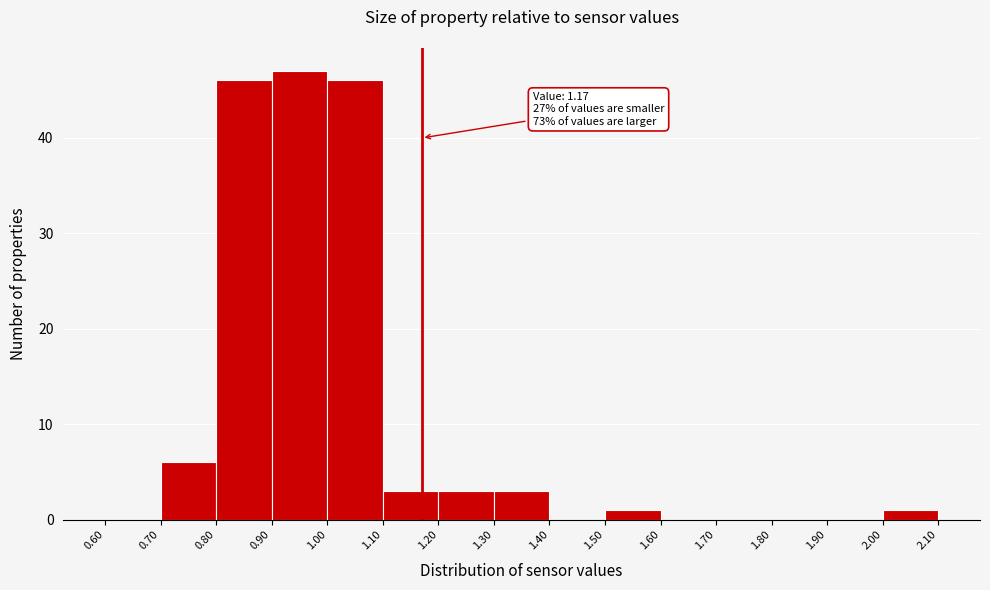

Which range on the x-axis has the tallest bar?

0.90 to 1.00